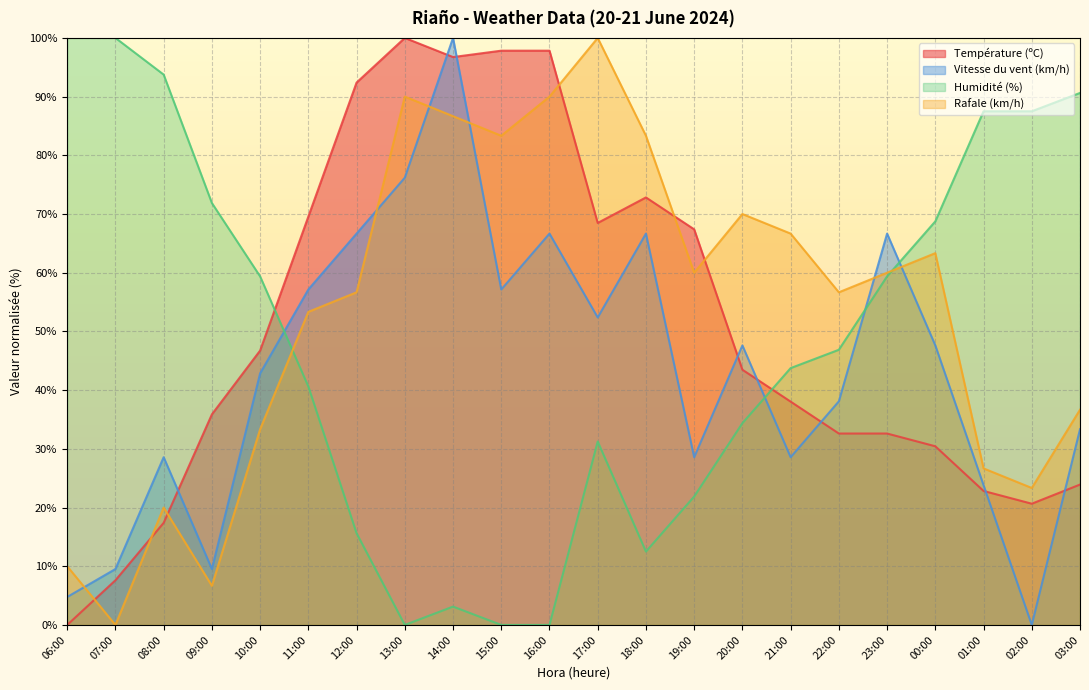

Reading left to right, what are all the values shown in this chart?

Température (ºC): 06:00=0.0	07:00=7.6	08:00=17.4	09:00=35.9	10:00=46.7	11:00=69.6	12:00=92.4	13:00=100.0	14:00=96.7	15:00=97.8	16:00=97.8	17:00=68.5	18:00=72.8	19:00=67.4	20:00=43.5	21:00=38.0	22:00=32.6	23:00=32.6	00:00=30.4	01:00=22.8	02:00=20.7	03:00=23.9
Vitesse du vent (km/h): 06:00=4.8	07:00=9.5	08:00=28.6	09:00=9.5	10:00=42.9	11:00=57.1	12:00=66.7	13:00=76.2	14:00=100.0	15:00=57.1	16:00=66.7	17:00=52.4	18:00=66.7	19:00=28.6	20:00=47.6	21:00=28.6	22:00=38.1	23:00=66.7	00:00=47.6	01:00=23.8	02:00=0.0	03:00=33.3
Humidité (%): 06:00=100.0	07:00=100.0	08:00=93.8	09:00=71.9	10:00=59.4	11:00=40.6	12:00=15.6	13:00=0.0	14:00=3.1	15:00=0.0	16:00=0.0	17:00=31.2	18:00=12.5	19:00=21.9	20:00=34.4	21:00=43.8	22:00=46.9	23:00=59.4	00:00=68.8	01:00=87.5	02:00=87.5	03:00=90.6
Rafale (km/h): 06:00=10.0	07:00=0.0	08:00=20.0	09:00=6.7	10:00=33.3	11:00=53.3	12:00=56.7	13:00=90.0	14:00=86.7	15:00=83.3	16:00=90.0	17:00=100.0	18:00=83.3	19:00=60.0	20:00=70.0	21:00=66.7	22:00=56.7	23:00=60.0	00:00=63.3	01:00=26.7	02:00=23.3	03:00=36.7